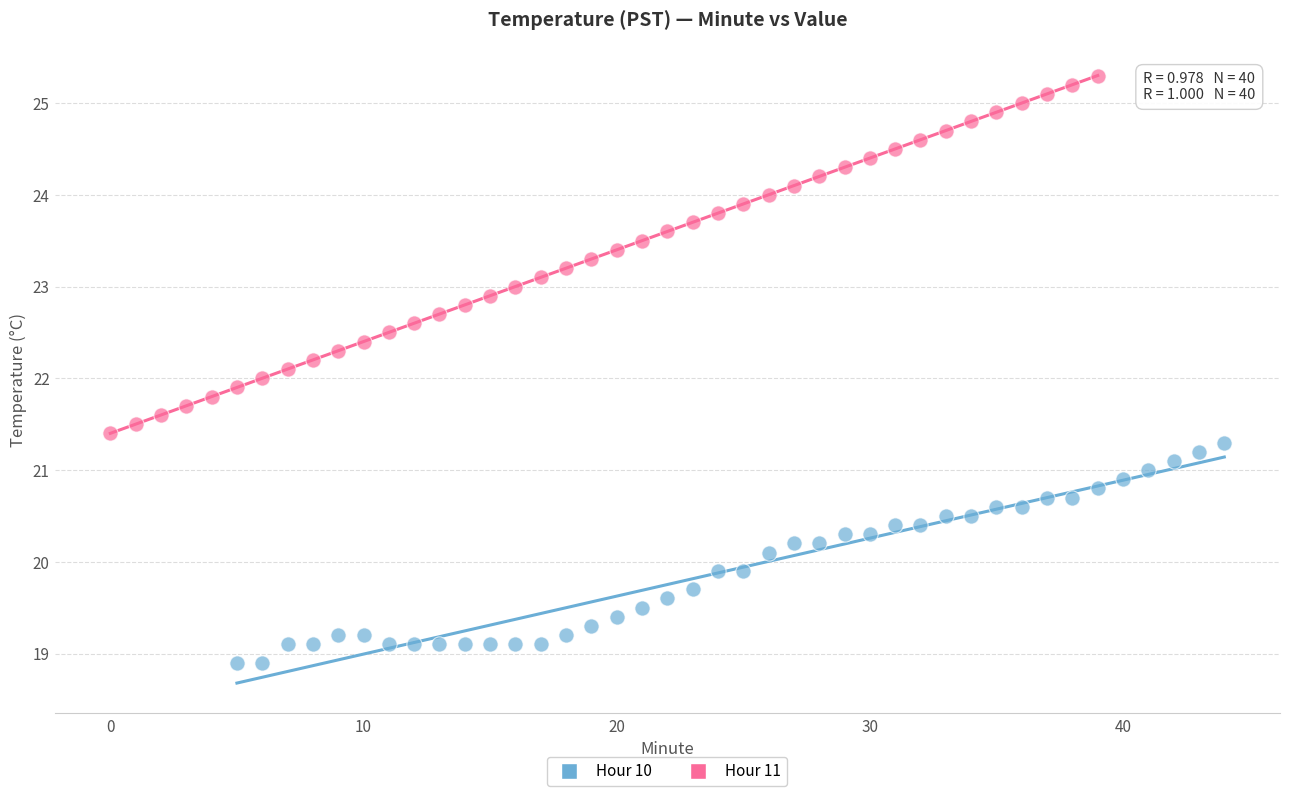

Which series has the largest Y range (max minus min)?

Hour 11